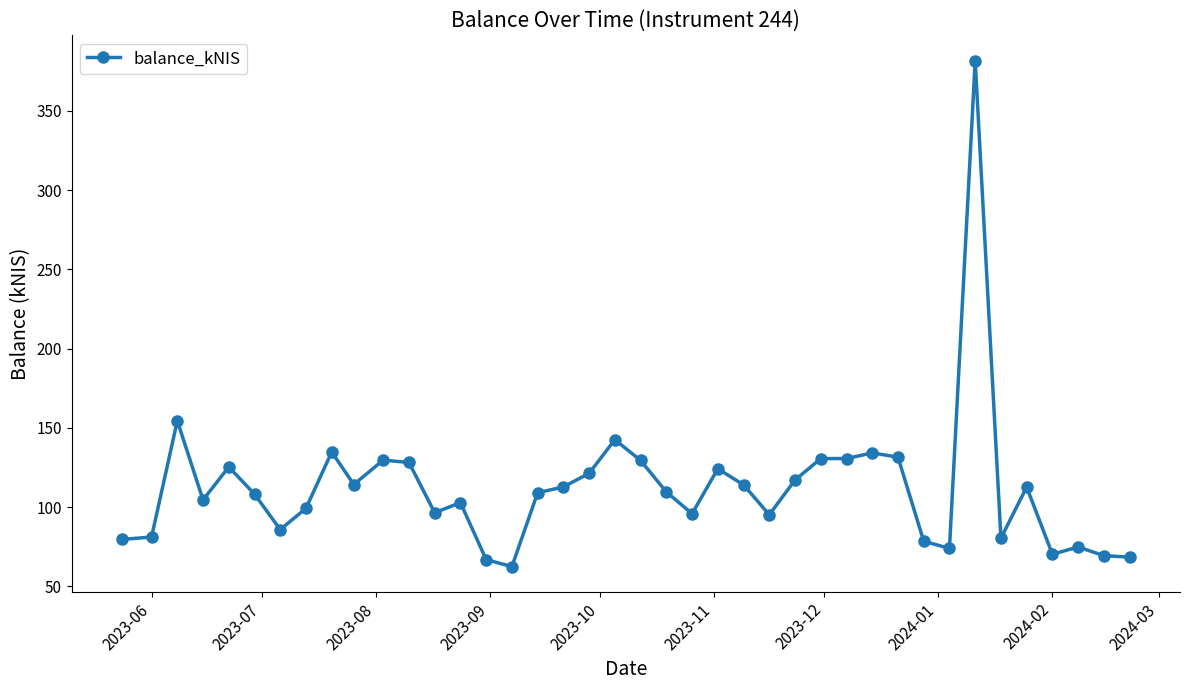

True or false: the data has more than 1 interior local peaks.

True